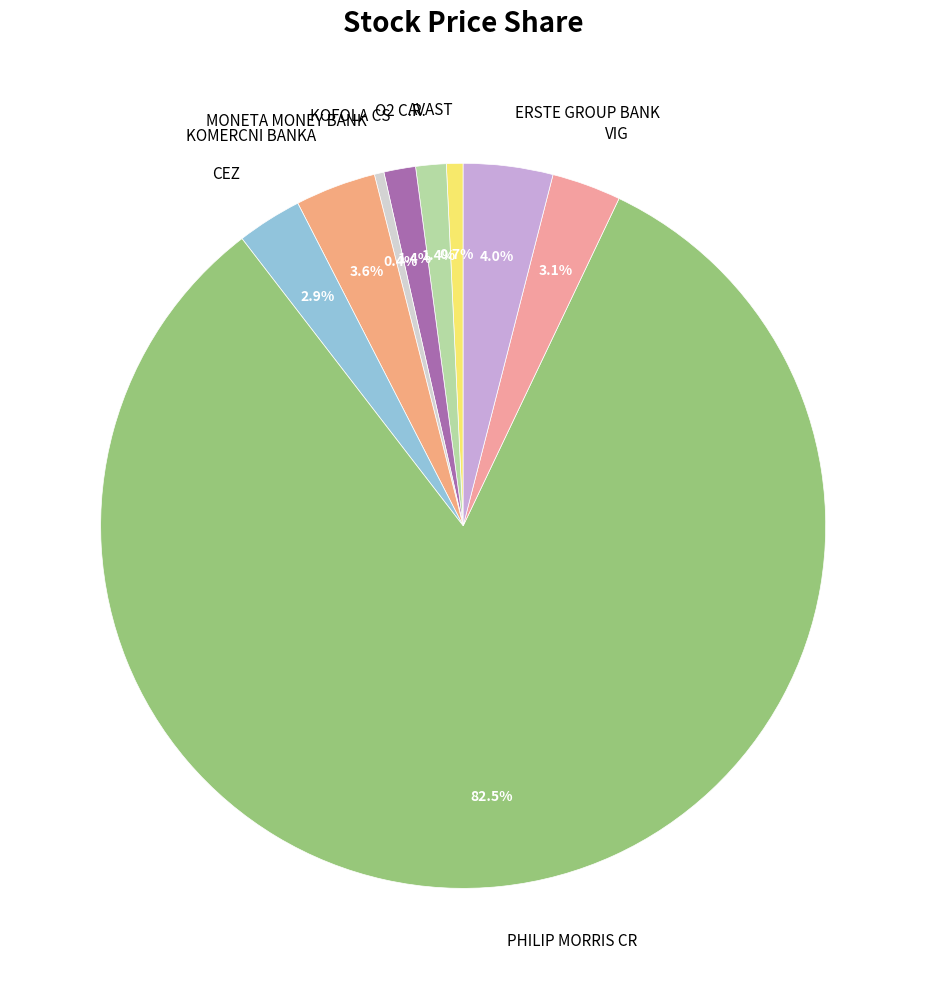

Which has a higher value, KOMERCNI BANKA or VIG?

KOMERCNI BANKA